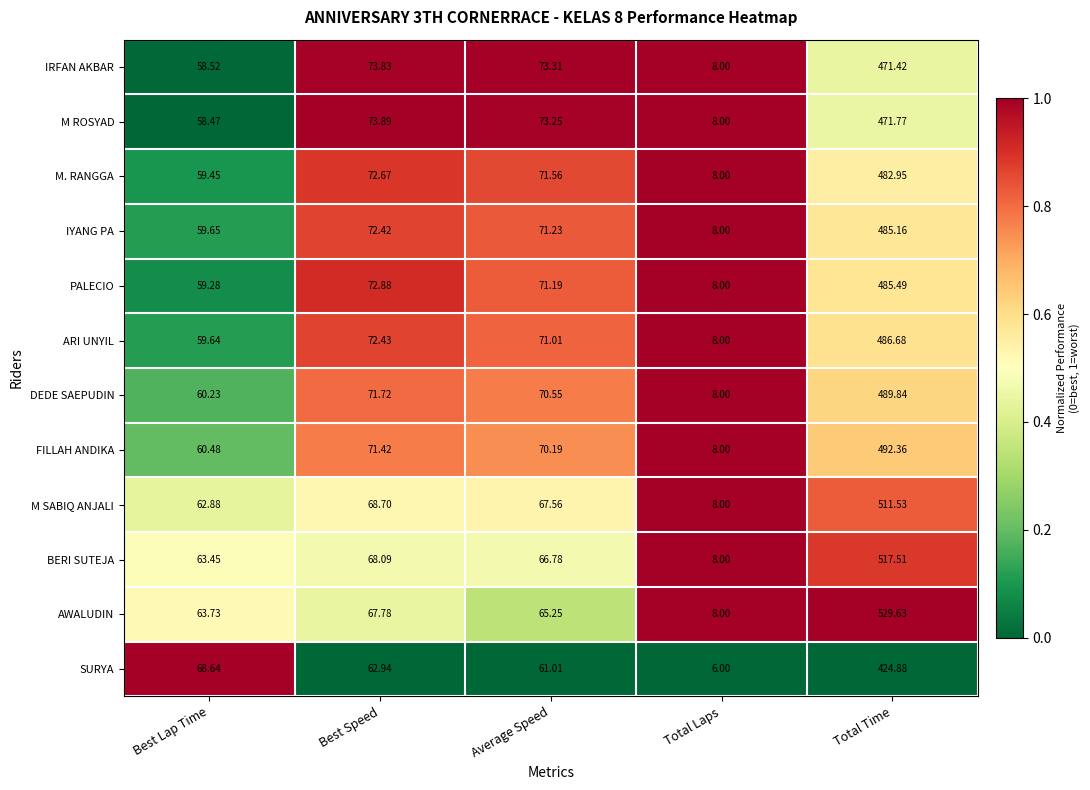

Which category has the highest value in the BERI SUTEJA series?

Total Time